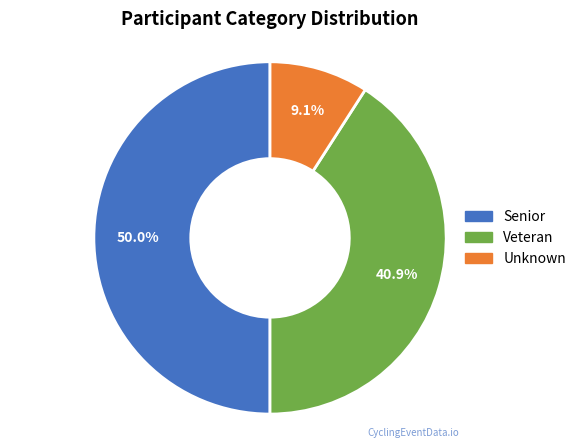

The Veteran slice represents 35% of the pie. True or false?

False